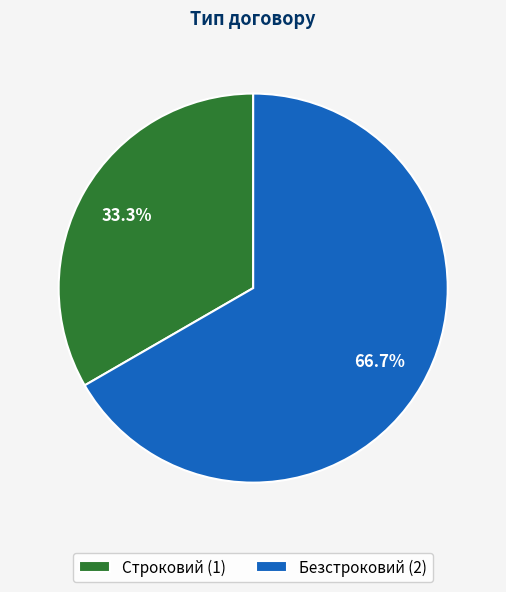

Rank the categories by value from highest to lowest.

Безстроковий, Строковий